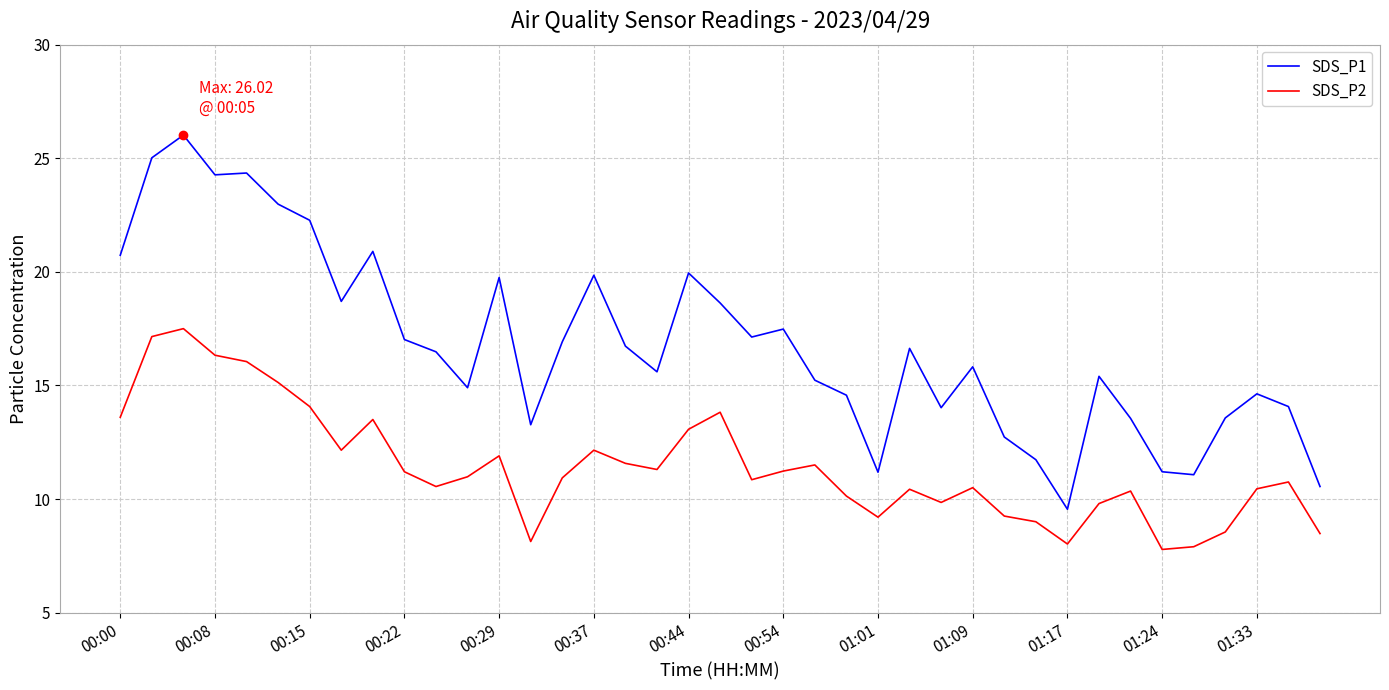

At how many categories does at least one series exceed 15?

24